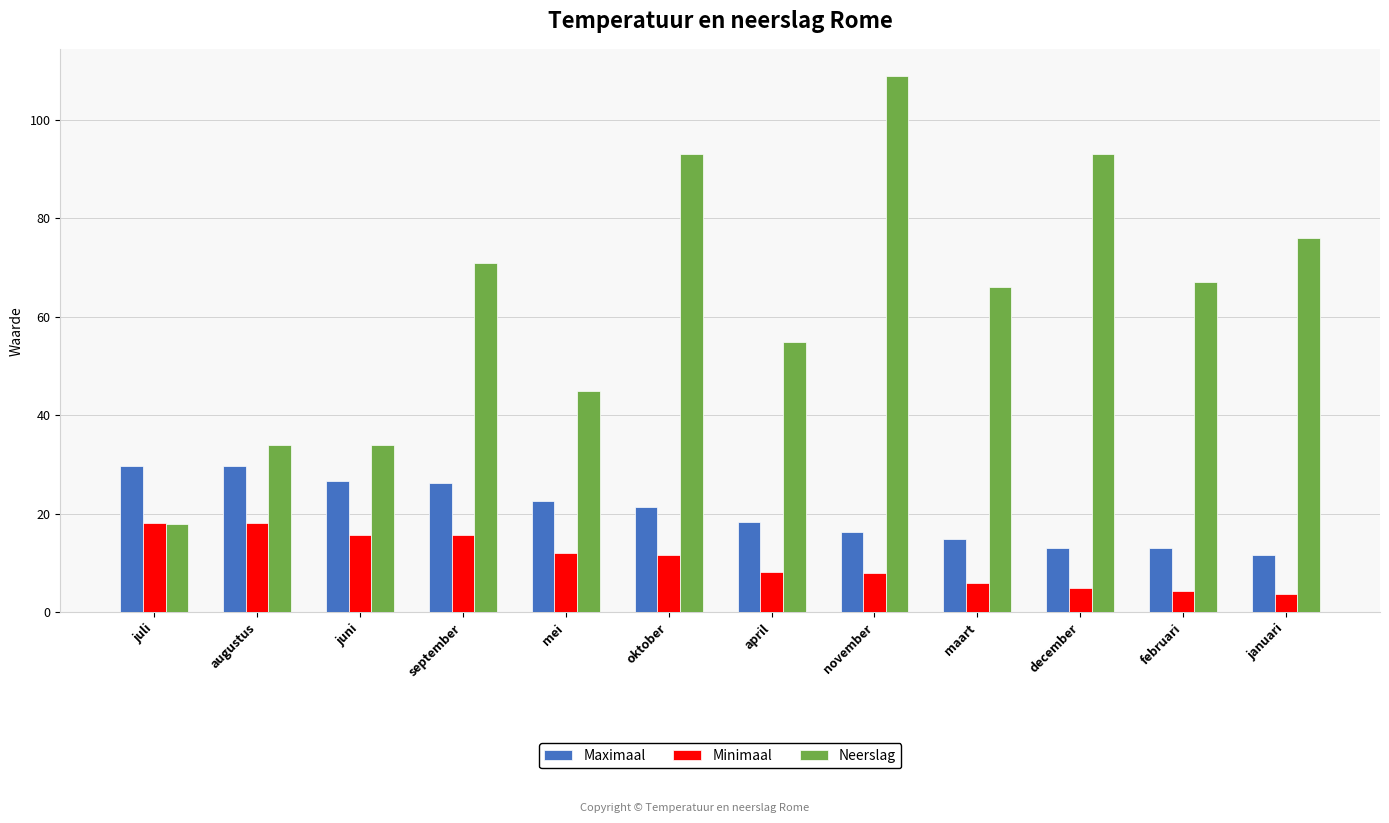

What is the label of the 8th bar from the left?

november